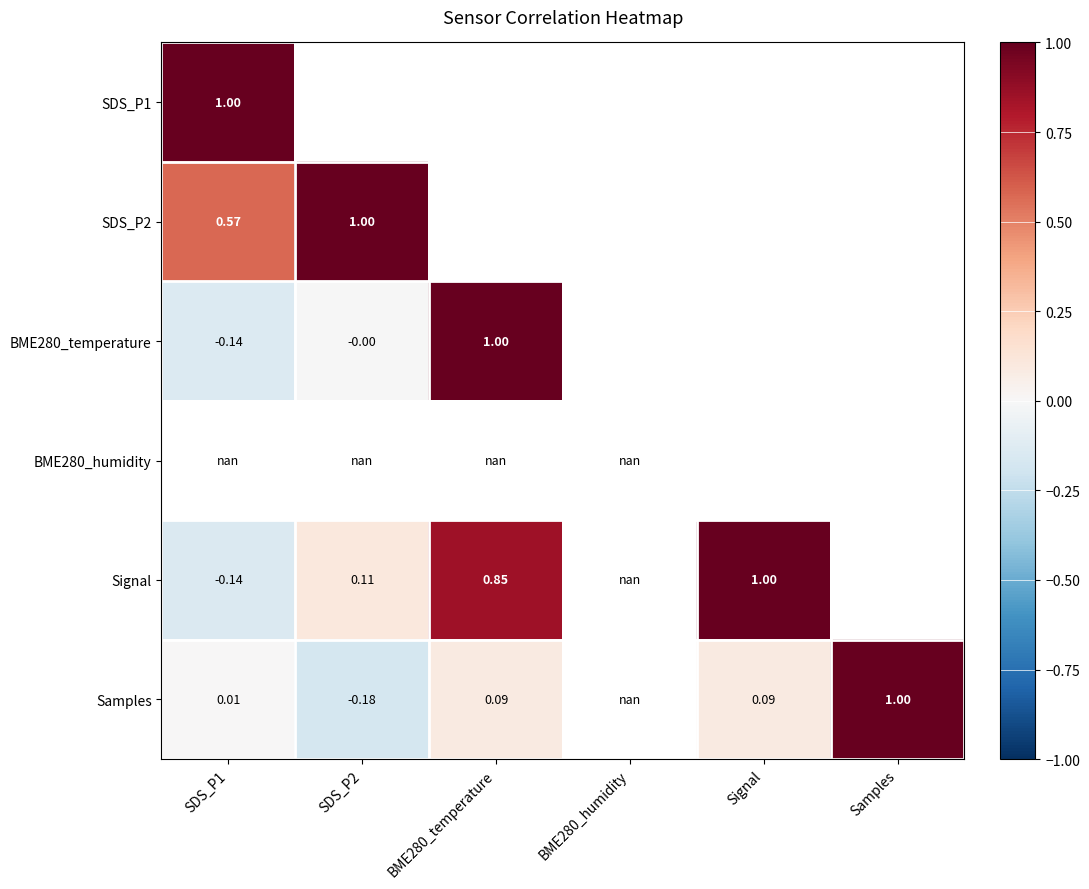

Count the number of categories in the chart.

6